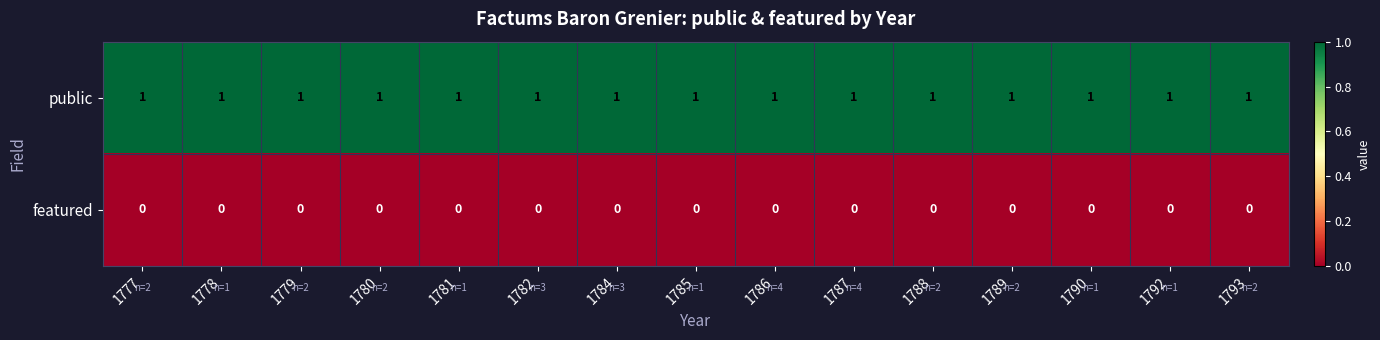

Which series has the largest total across all categories?

public